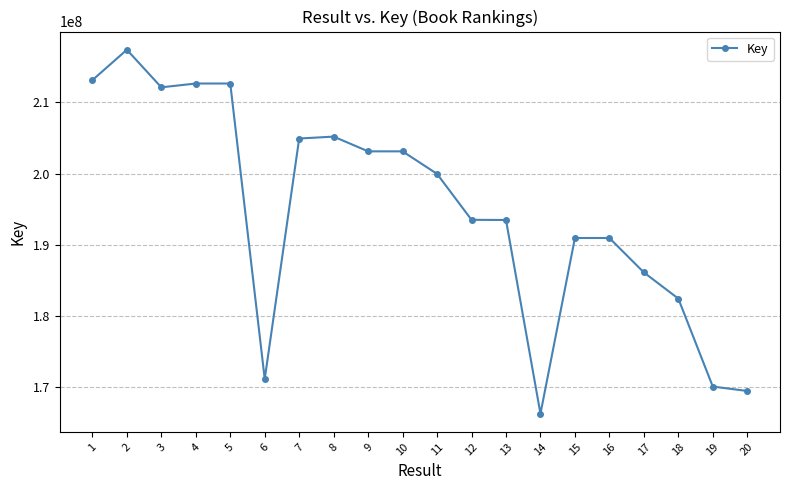

What is the sum of the values at 18 and 12?

375935008